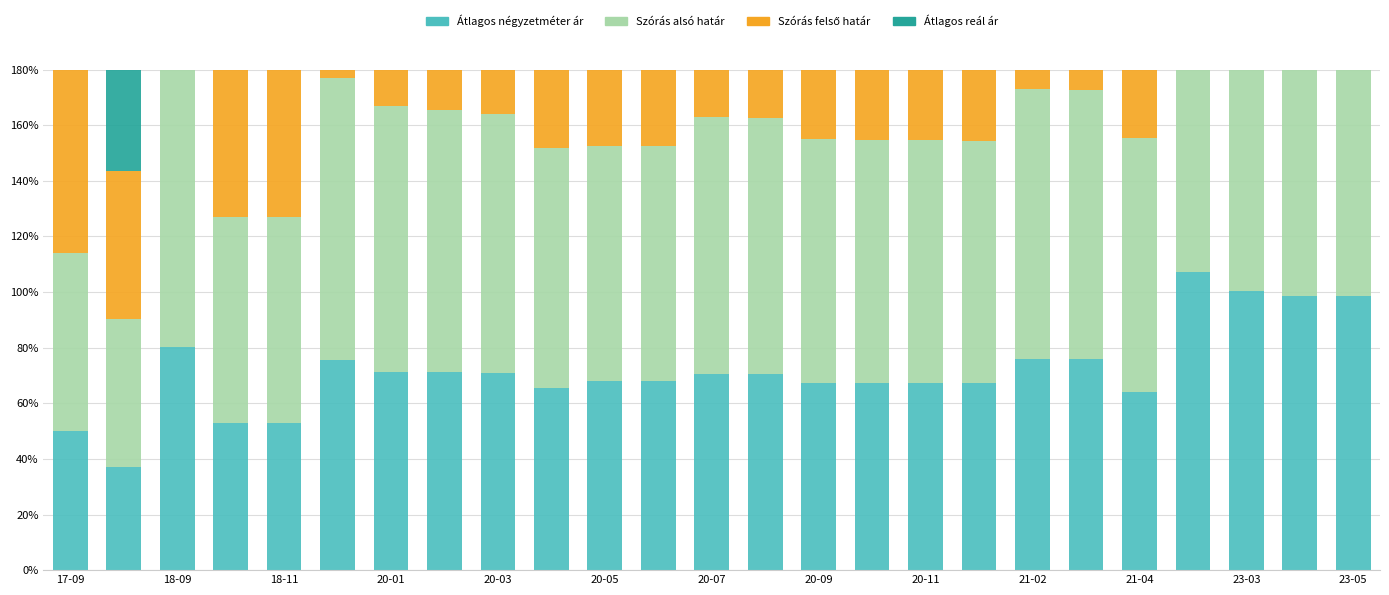

What is the total value across all series at 20-11?

329.2